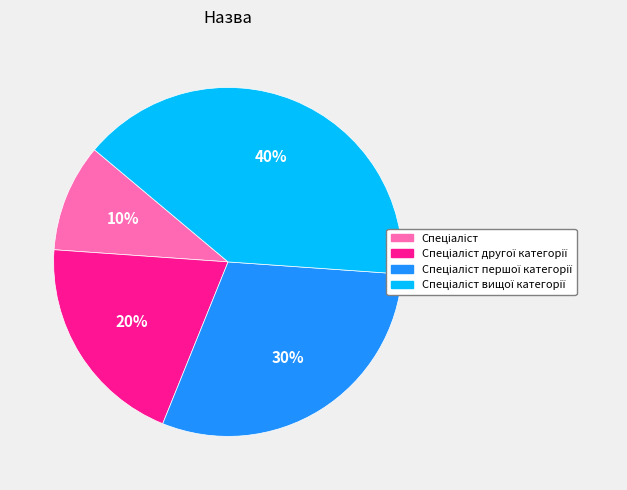

To the nearest percent, what is the average slice percentage?

25%